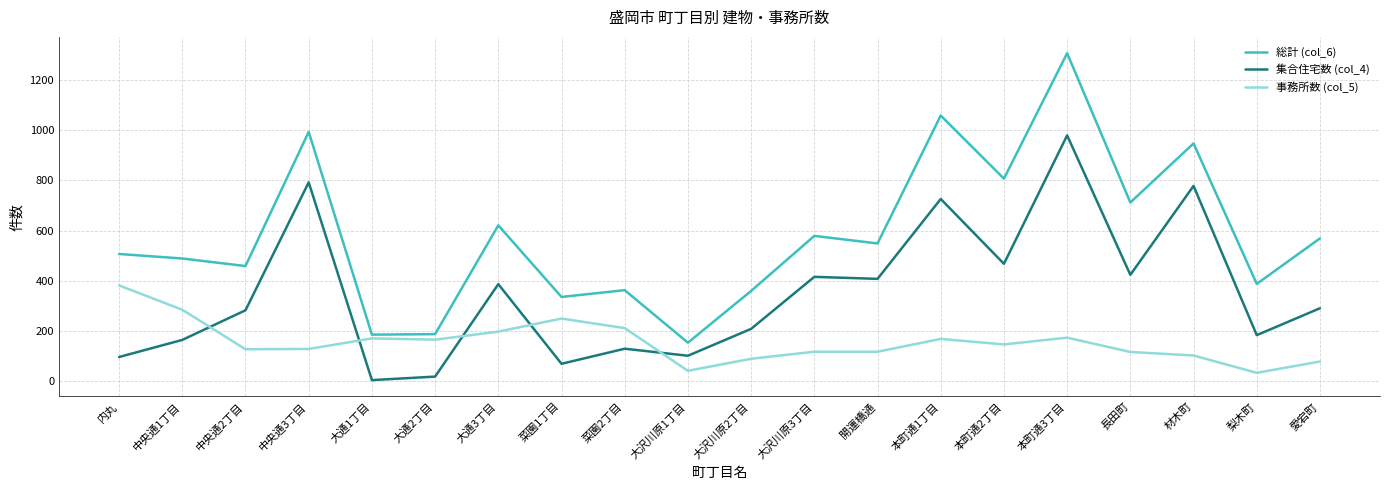

Rank the series at 愛宕町 from highest to lowest value.

総計 (col_6), 集合住宅数 (col_4), 事務所数 (col_5)